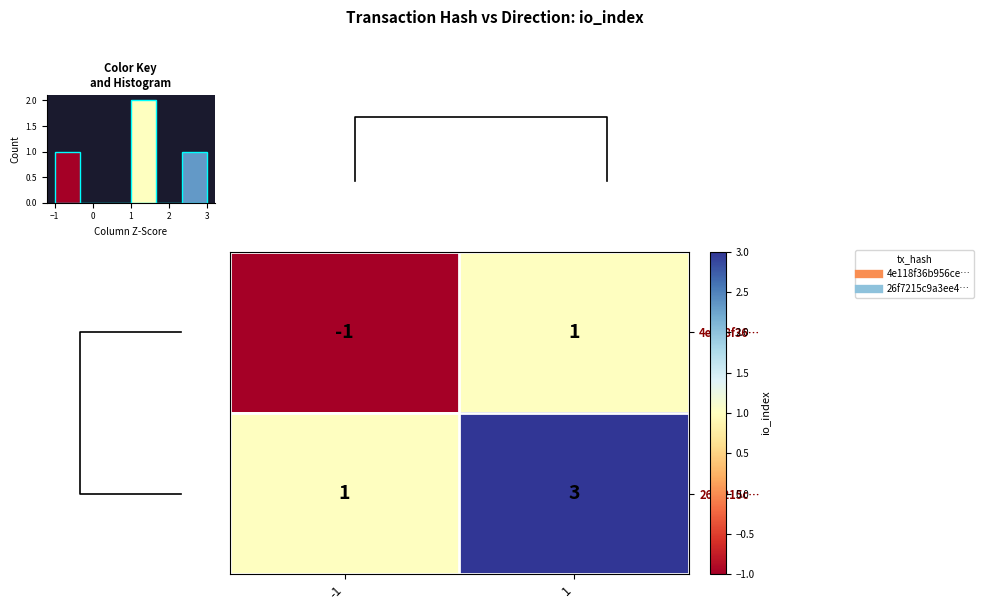

What is the smallest value displayed?

-1